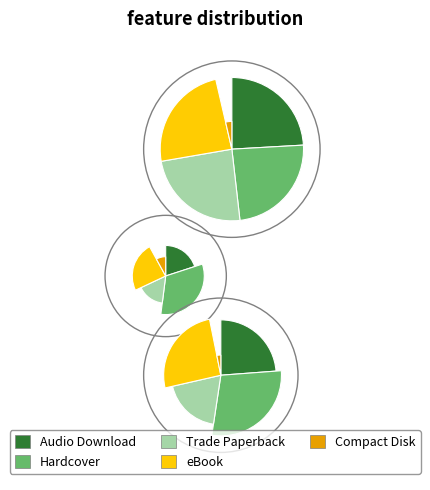

To the nearest percent, what is the average slice percentage?

20%